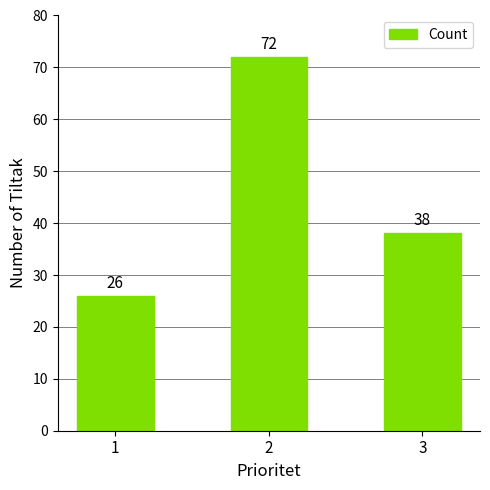

Count the number of data series in this chart.

1